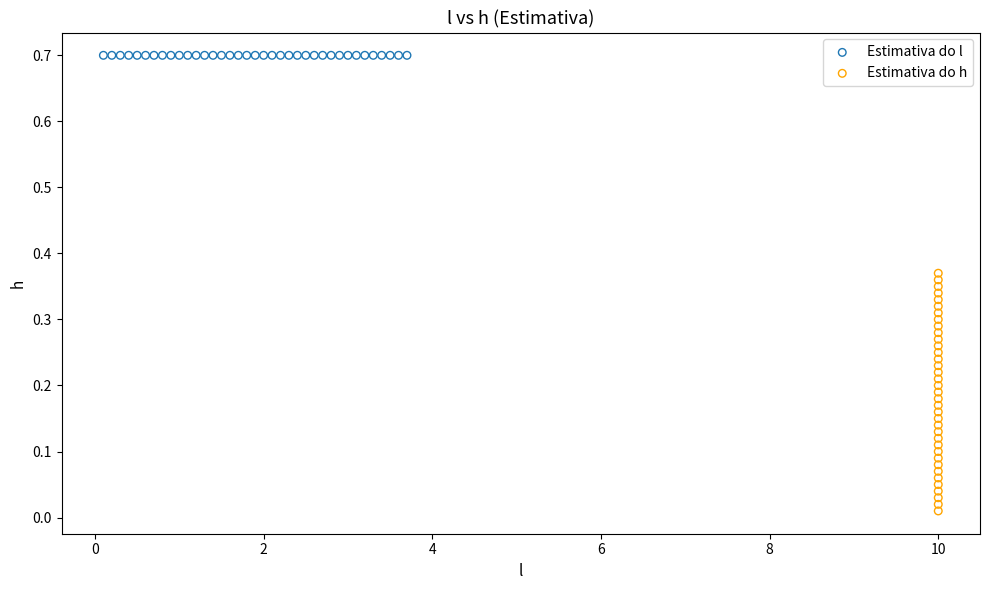

Which series contains the highest Y value?

Estimativa do l